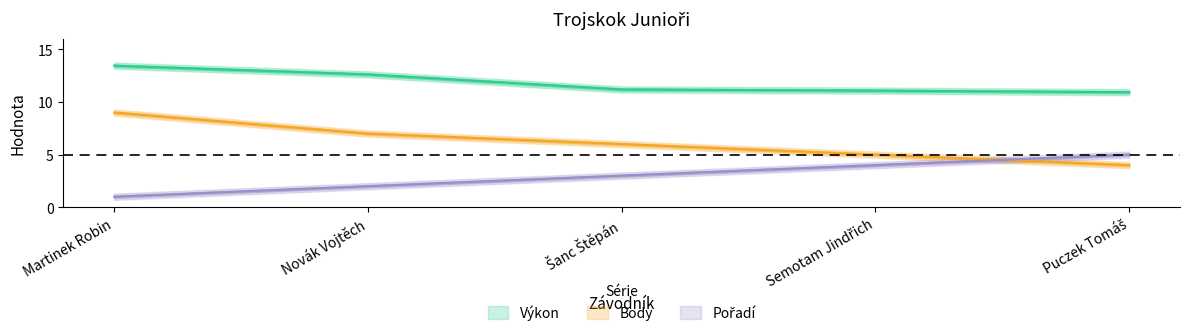

What are all the series names shown in the legend?

Pořadí, Body, Výkon